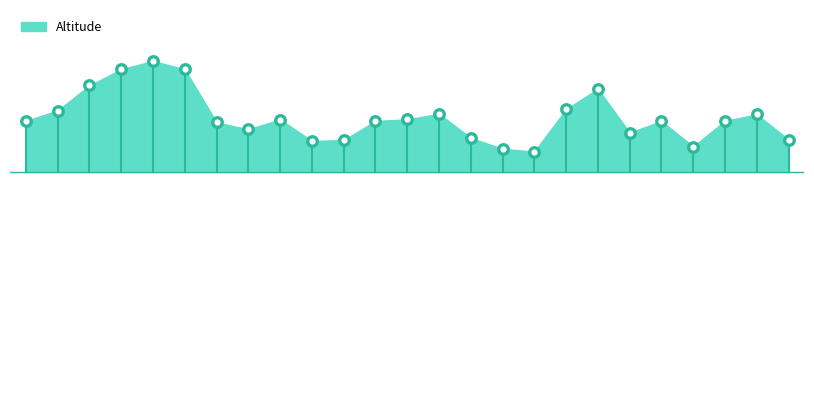

Between Peak 35-58 Bulley Cr and Bertram Peak, which is larger?

Bertram Peak